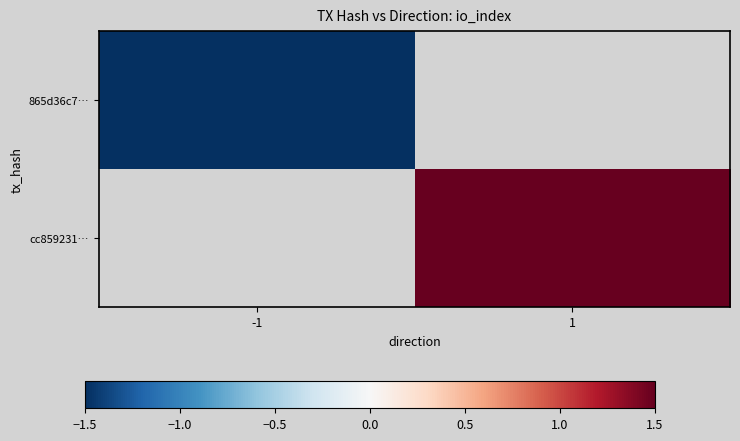

The value of cc859231… at 1 is 2.1. True or false?

False